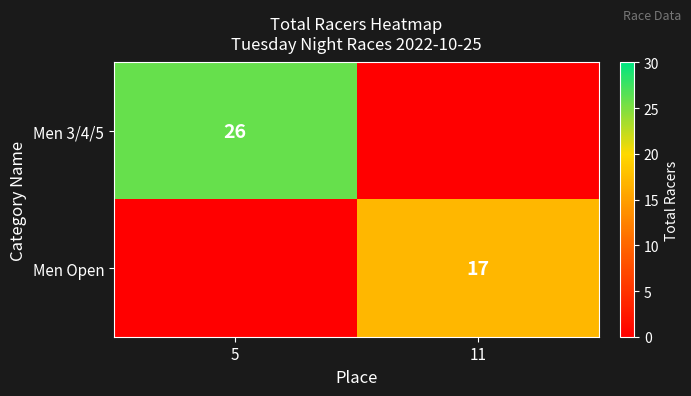

The value of Men 3/4/5 at 5 is 26. True or false?

True